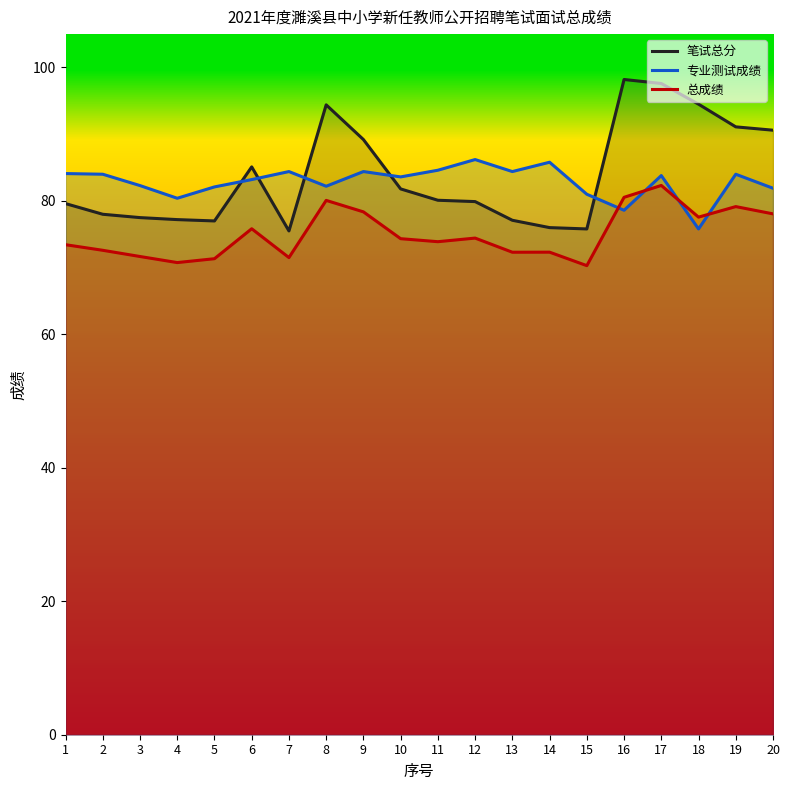

What is the difference between the highest and lowest values at 15?

10.7